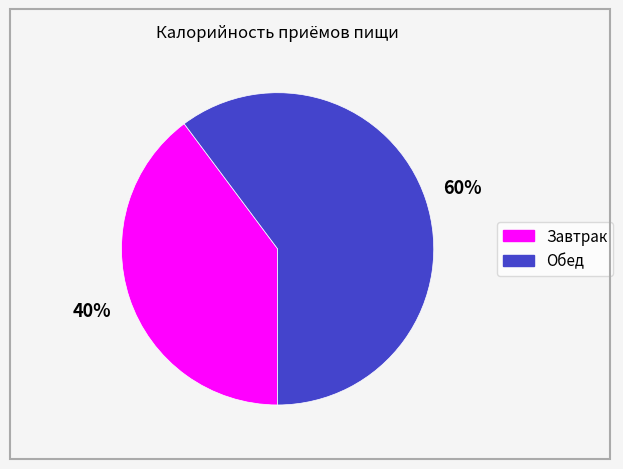

How many slices are in this pie chart?

2